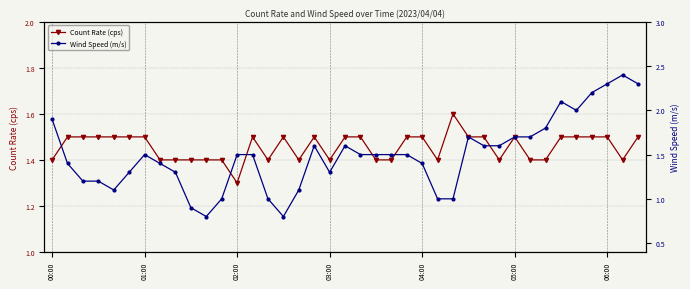

What is the lowest value of the Count Rate (cps) series?

1.3